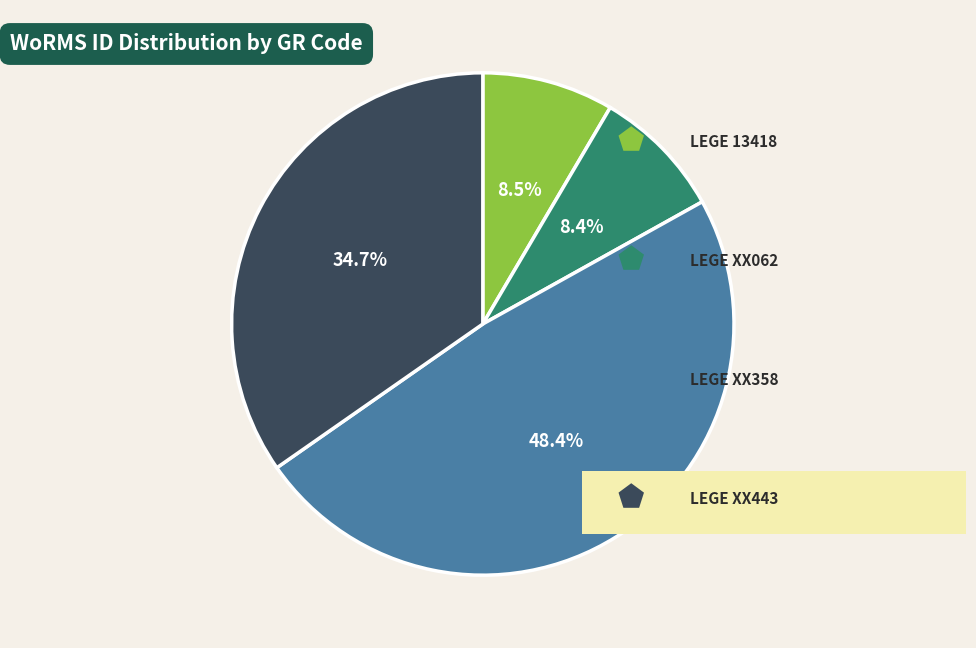

Does any single category account for the majority?

No